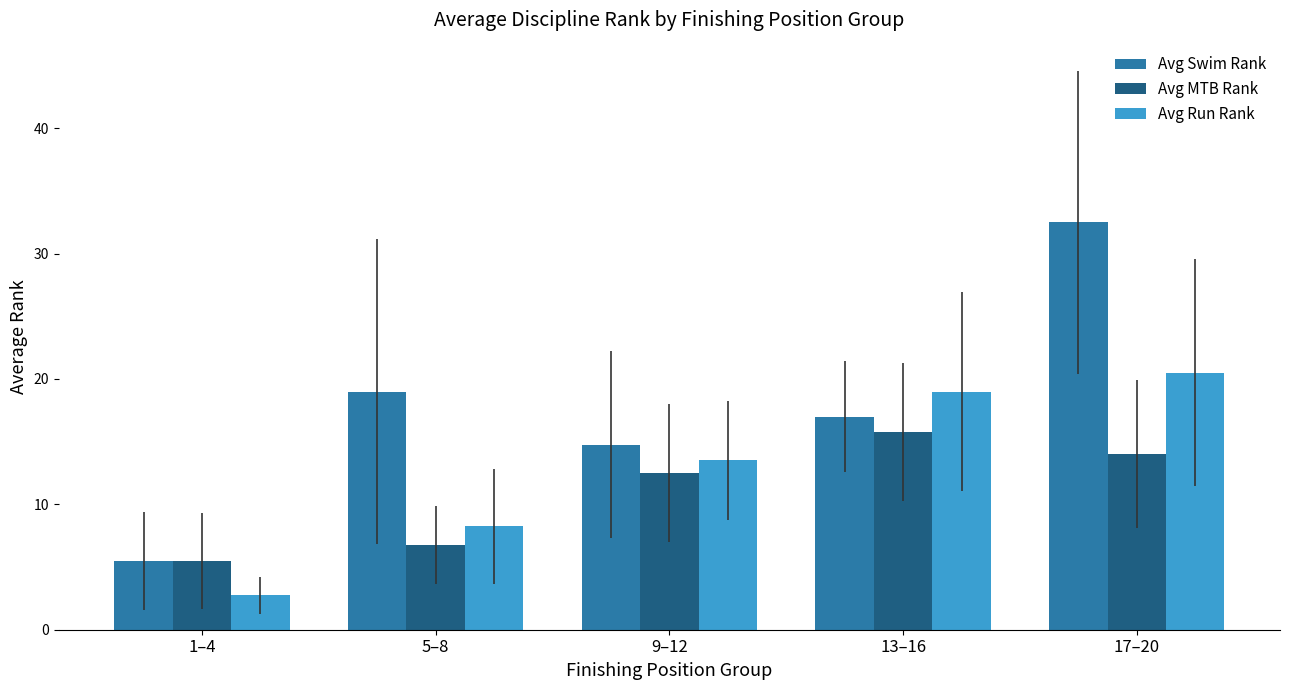

How many values in the Avg Run Rank series are below 13?

2